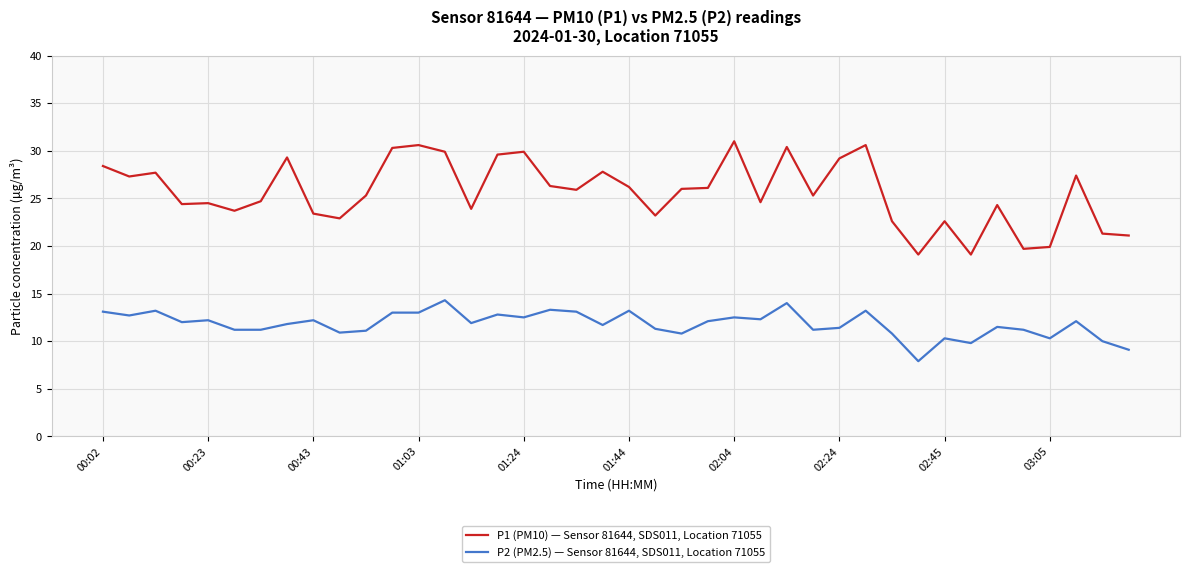

Which series has the widest spread of values?

P1 (PM10) — Sensor 81644, SDS011, Location 71055